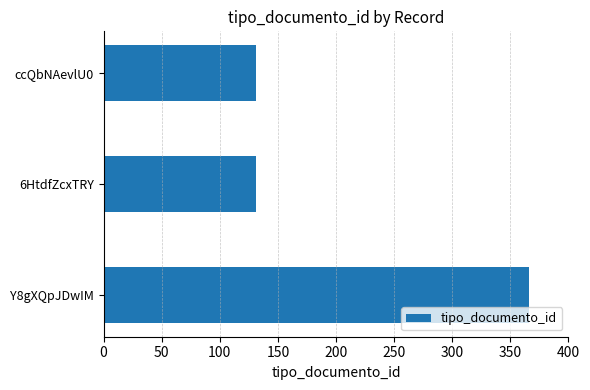

What is the minimum value shown in the chart?

131